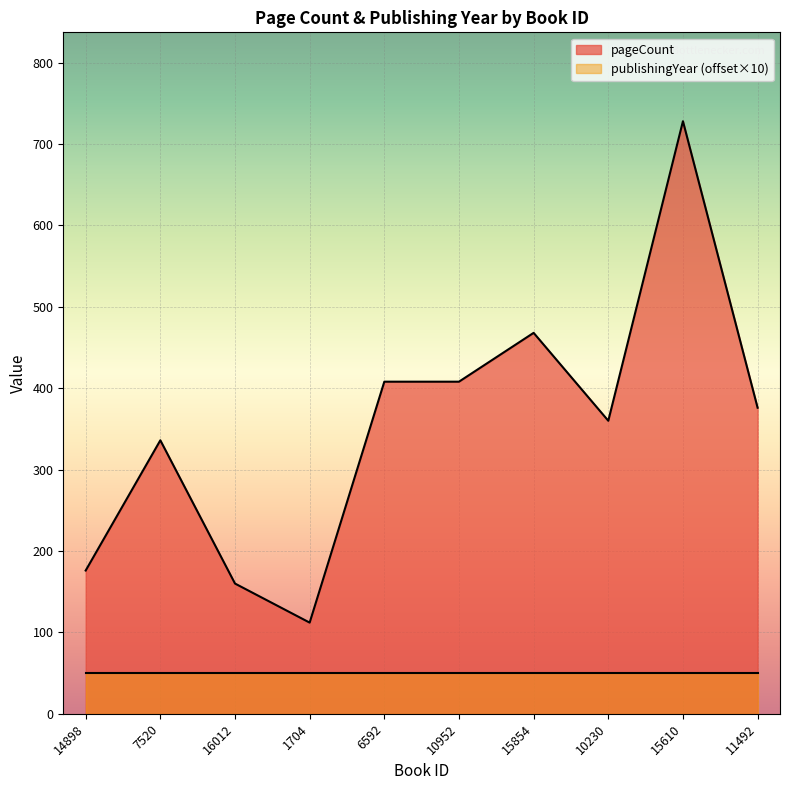

How many values exceed 376?

4